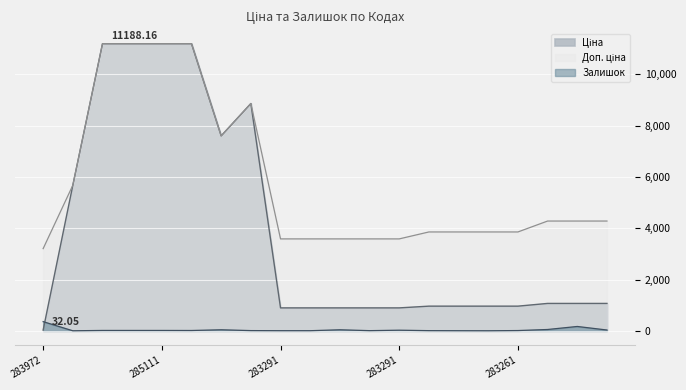

Rank the series by their maximum value, from highest to lowest.

Ціна, Доп. ціна, Залишок